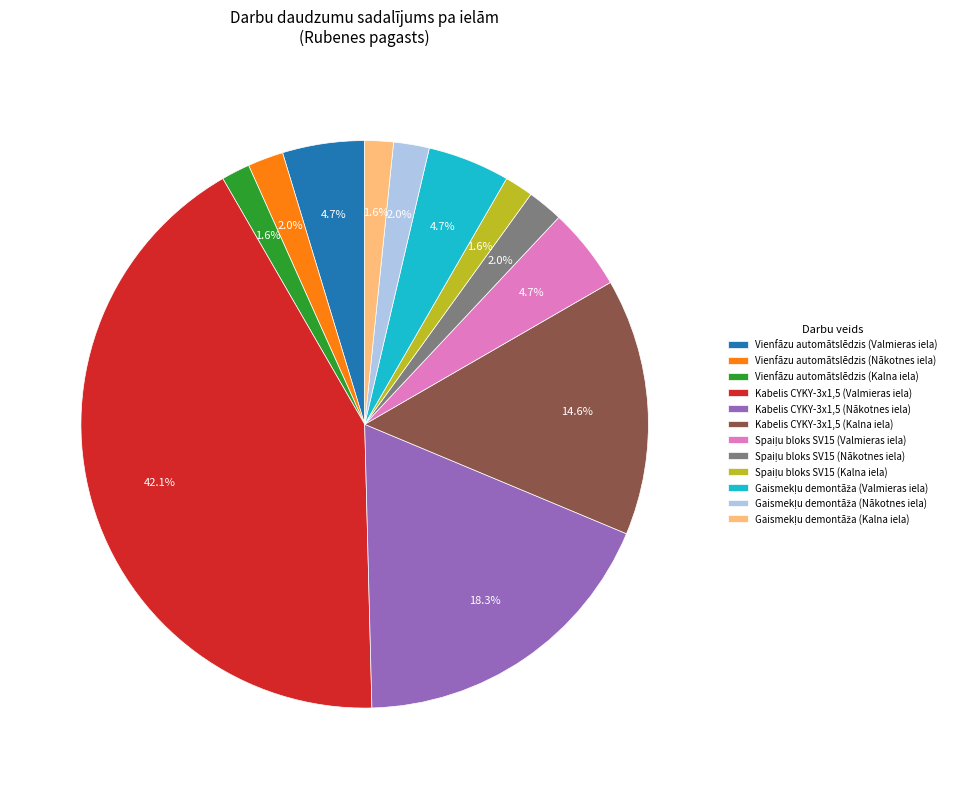

Is there a majority slice in this chart?

No